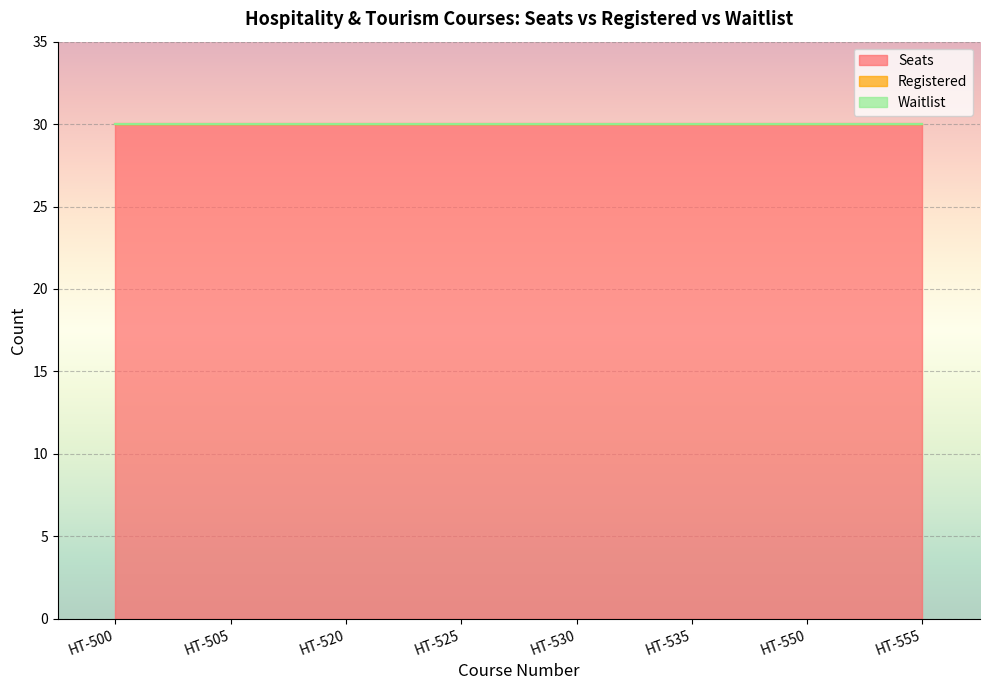

How many lines are shown in the chart?

3